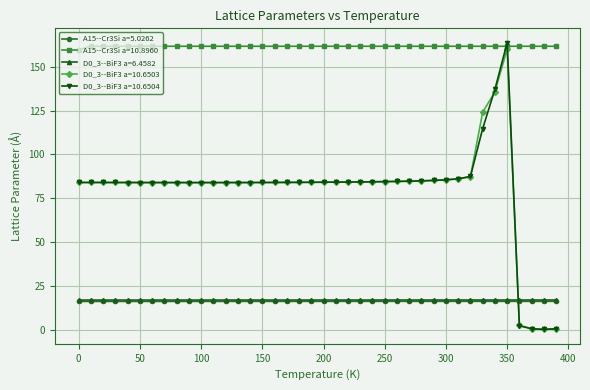

Which series has the widest spread of values?

D0_3--BiF3 a=10.6504